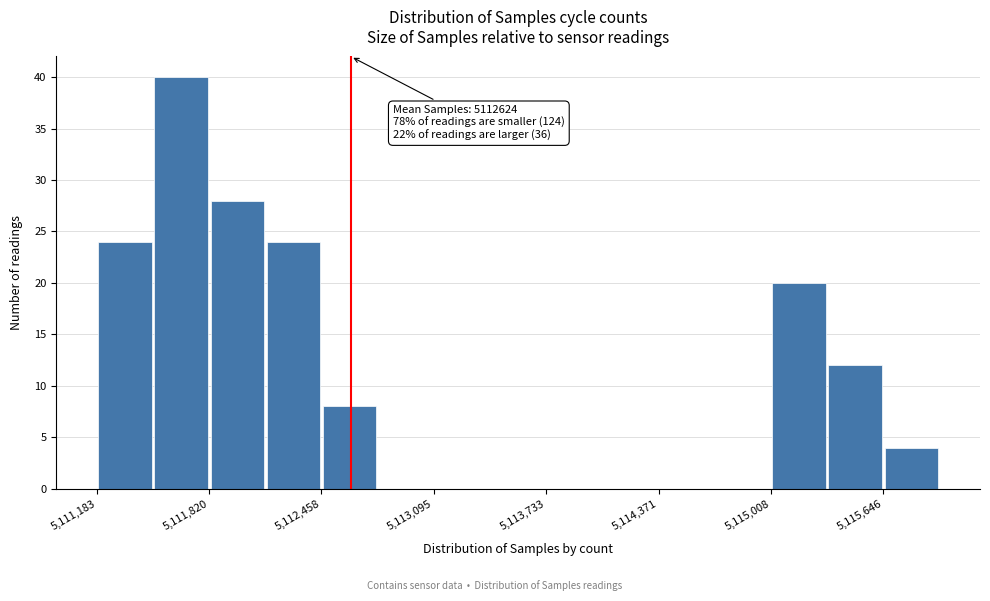

Around what value on the x-axis is the tallest bar? Give the approximate position of its centre, as read against the axis.

5111700